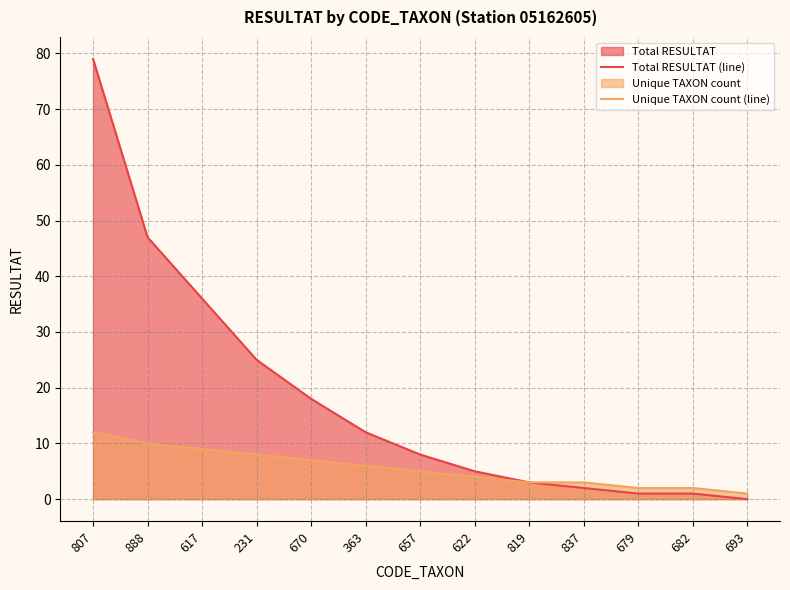

True or false: Unique TAXON count (line) has a value of 7 at 807.

False